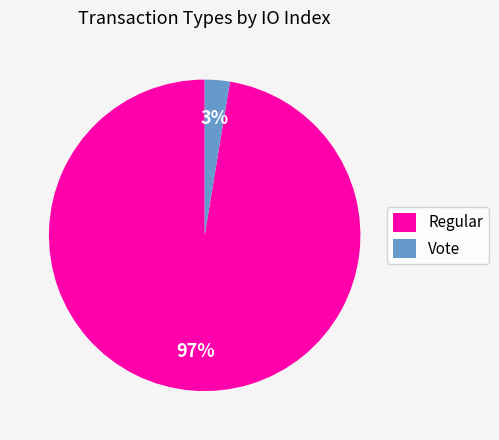

Between Vote and Regular, which is larger?

Regular